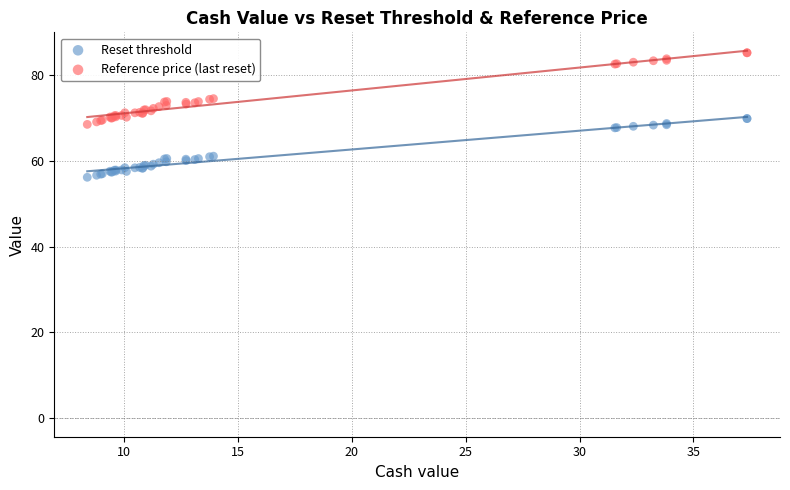

Which series has the largest Y range (max minus min)?

Reference price (last reset)